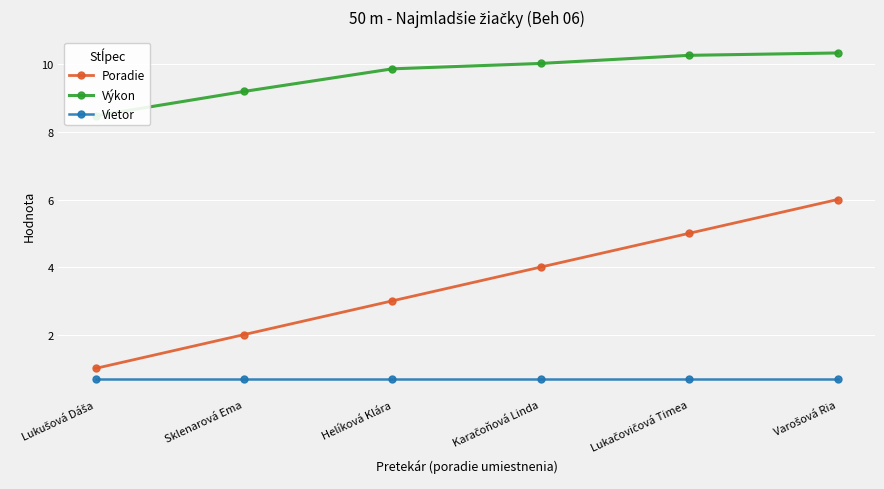

True or false: Výkon has more than 1 points higher than both neighbors.

False